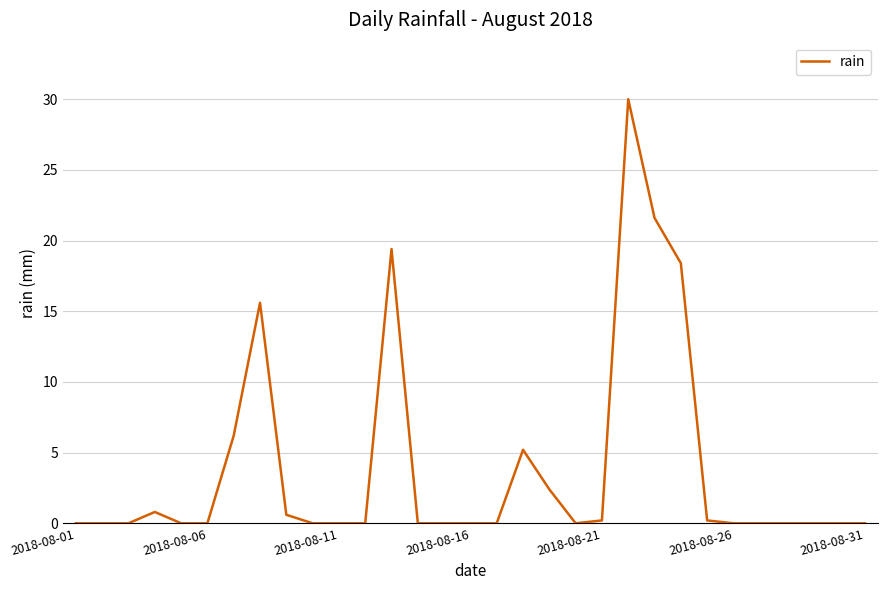

What is the greatest value displayed?

30.0